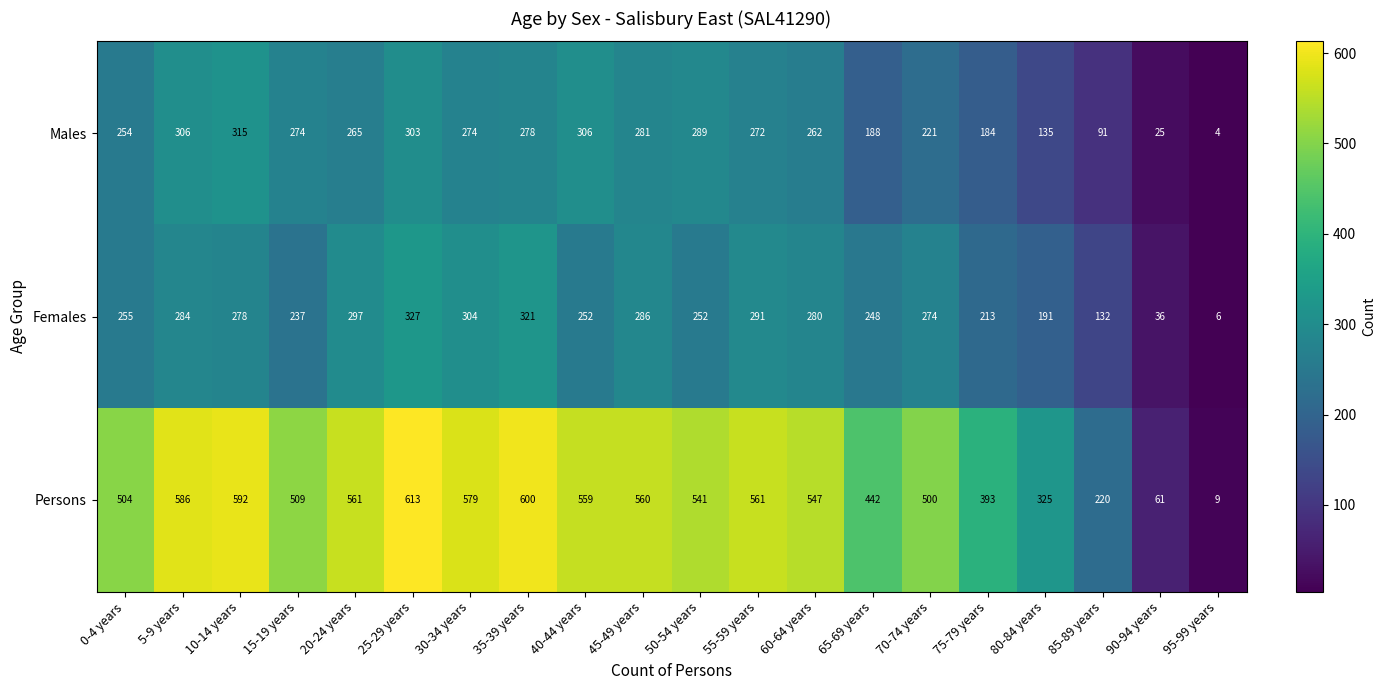

At which category is the sum across all series the highest?

25-29 years